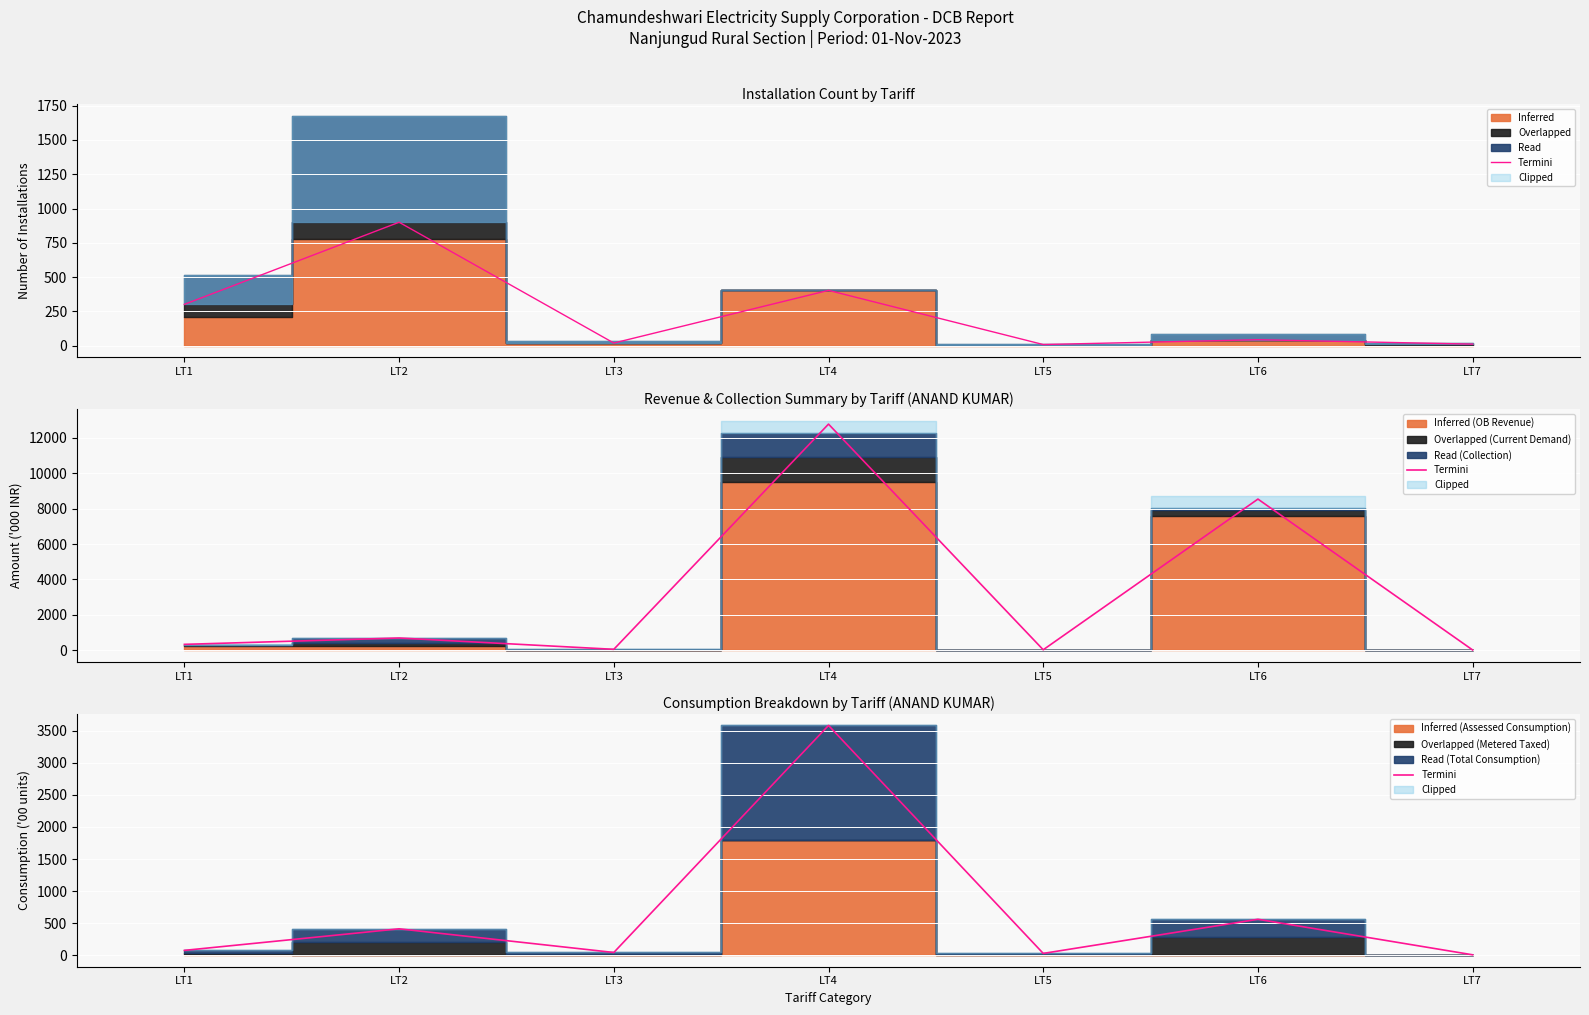

What is the difference between the maximum and second lowest values?

3553.9